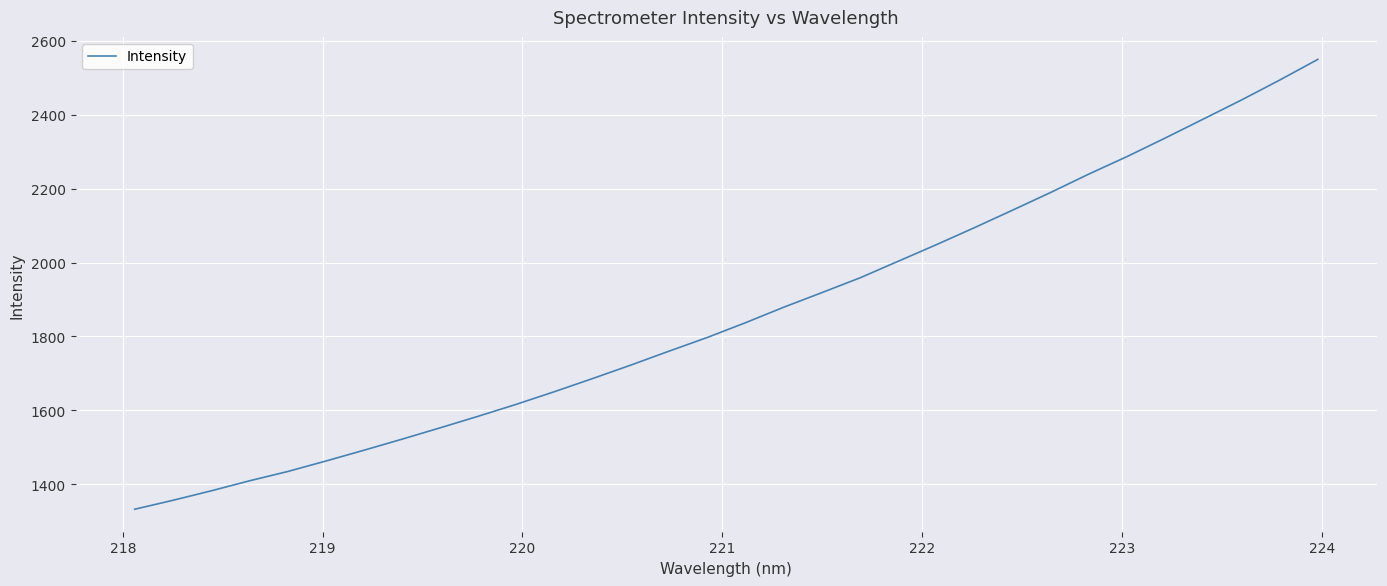

Reading left to right, extract all data points from this chart.

1332.4	1356.5	1382.1	1409.2	1434.4	1462.7	1492.0	1522.1	1552.8	1584.2	1616.6	1650.9	1686.5	1722.9	1760.5	1797.5	1837.4	1879.2	1918.7	1958.8	2003.6	2048.5	2094.6	2142.0	2190.0	2239.7	2287.0	2337.1	2388.4	2440.0	2493.8	2549.7